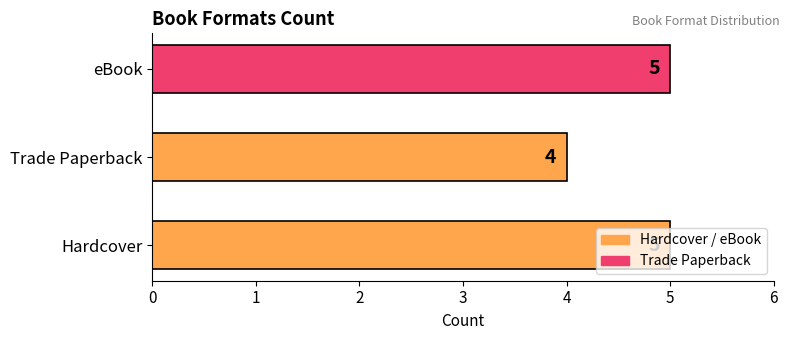

The value at eBook is 7. True or false?

False